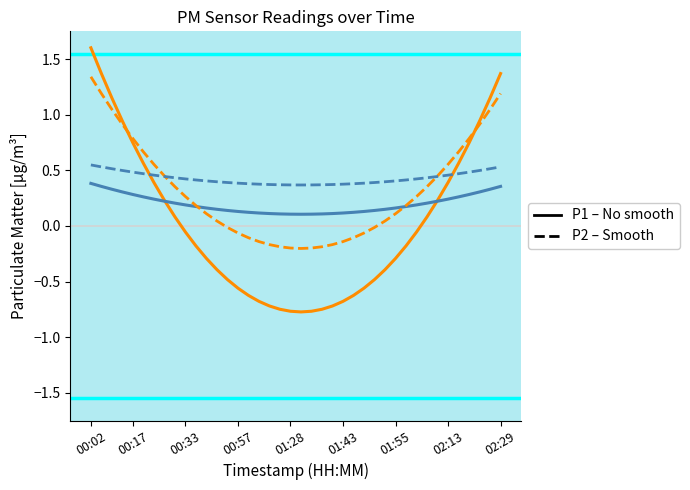

What is the maximum value shown in the chart?

1.6